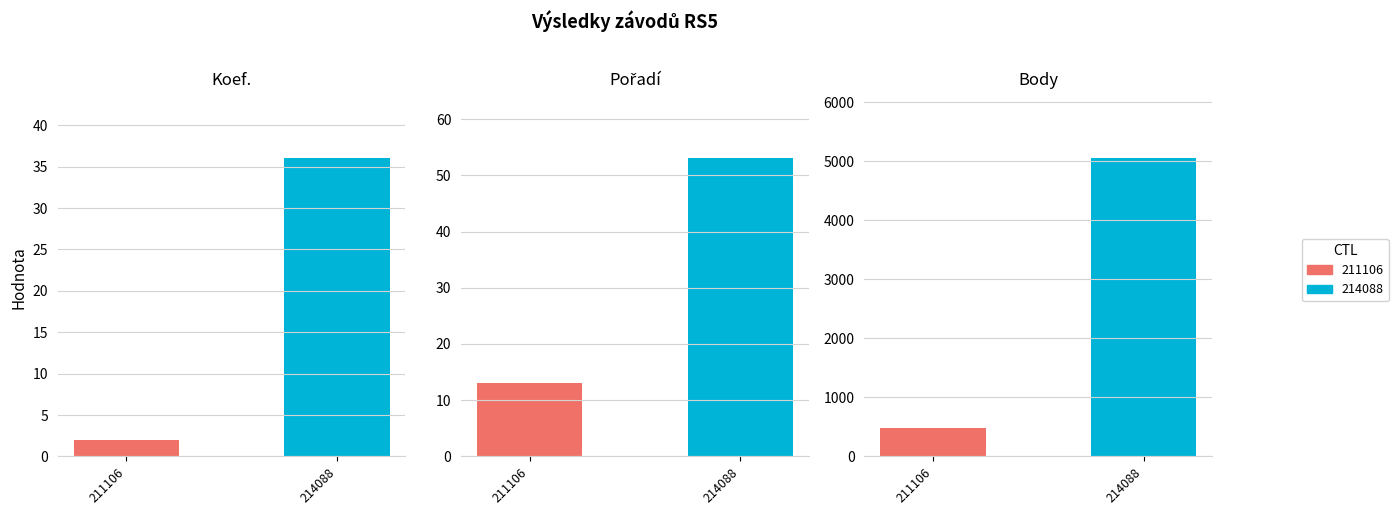

True or false: Koef. has a value of 12 at 214088.

False